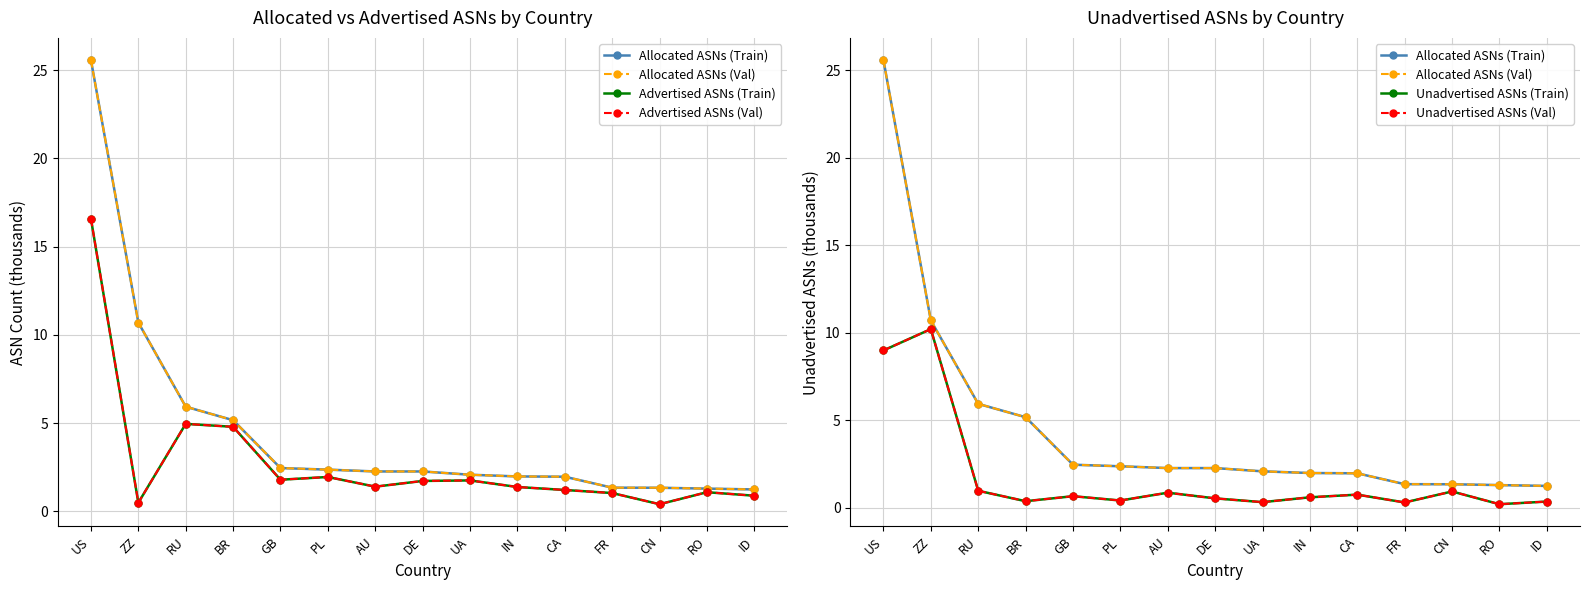

What is the difference between the highest and lowest values at RO?

1.1